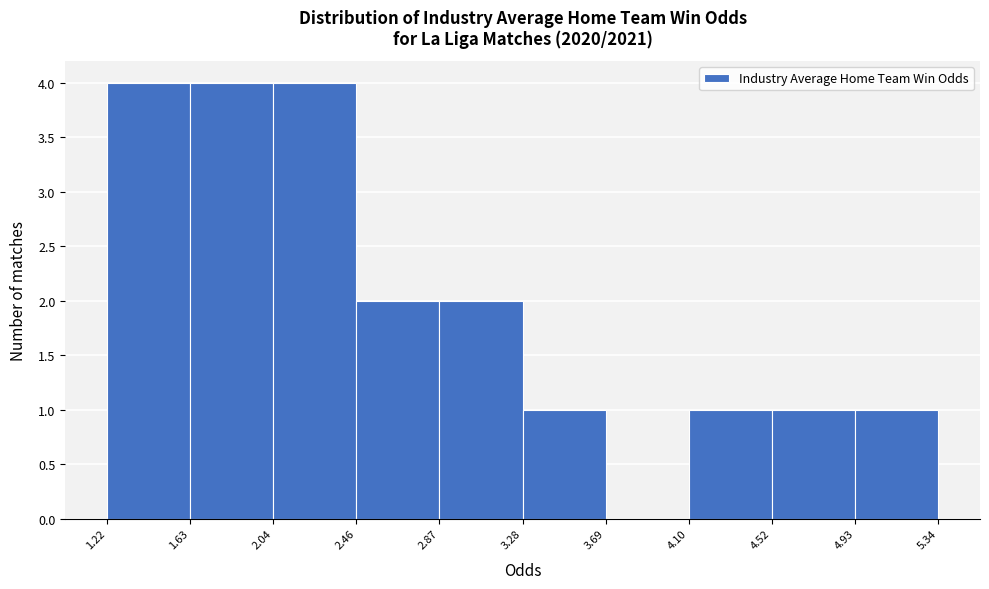

Reading left to right, transcribe this chart: for each bar, give the range it covers on the x-axis and its height. The values are not printed on the chart, so give them approximately, as read against the axis.

1.22 to 1.63: 4
1.63 to 2.04: 4
2.04 to 2.46: 4
2.46 to 2.87: 2
2.87 to 3.28: 2
3.28 to 3.69: 1
3.69 to 4.10: 0
4.10 to 4.52: 1
4.52 to 4.93: 1
4.93 to 5.34: 1